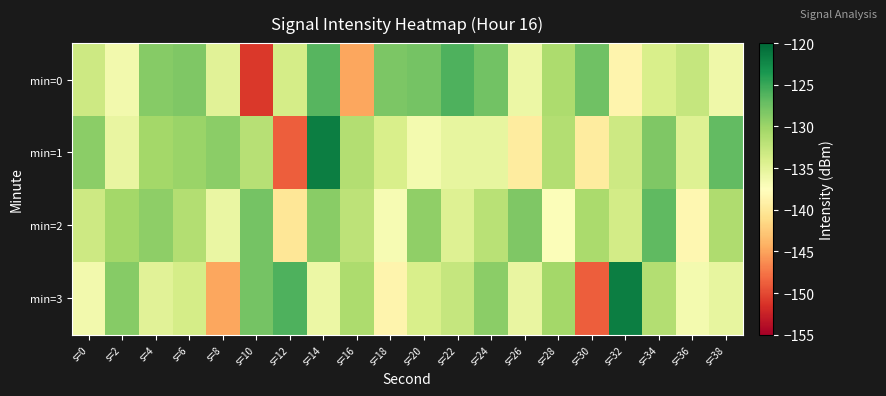

Which series has the largest total across all categories?

min=2